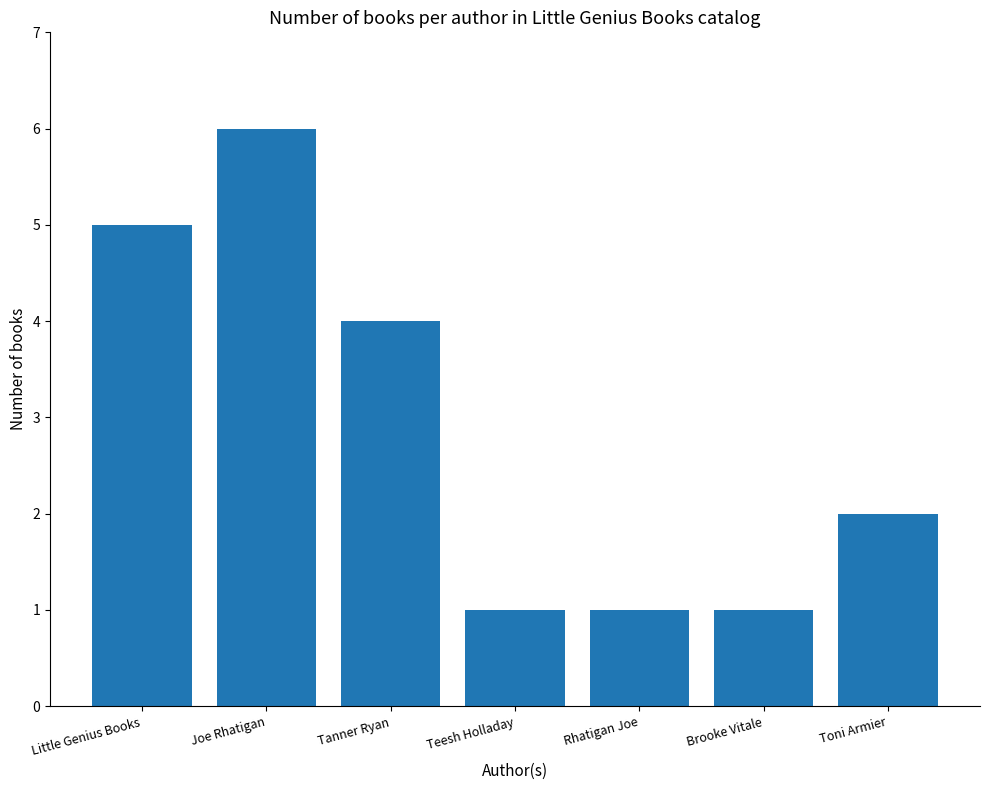

How many values are below 2?

3